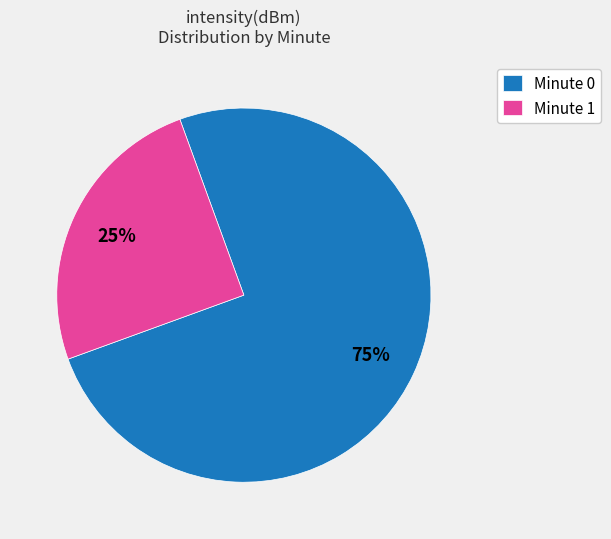

How many segments does this pie chart have?

2